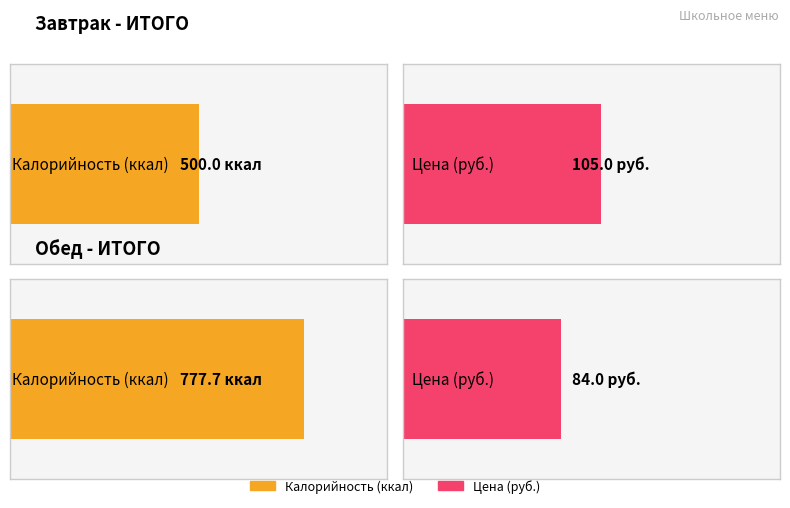

Which series has the widest spread of values?

Калорийность